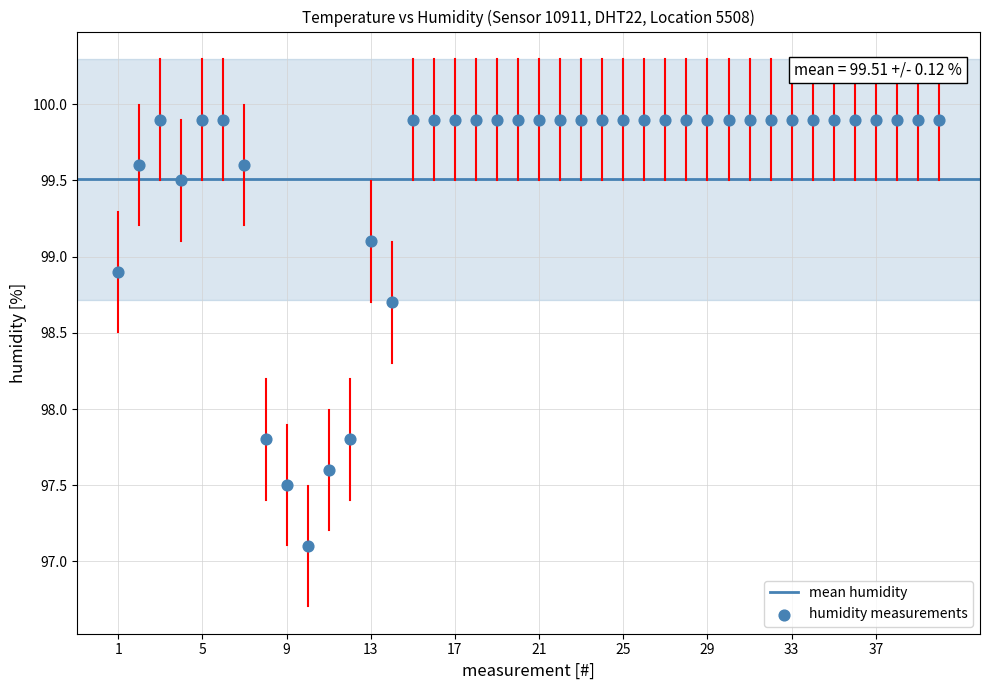

What is the range of X values (max minus min)?

39.0